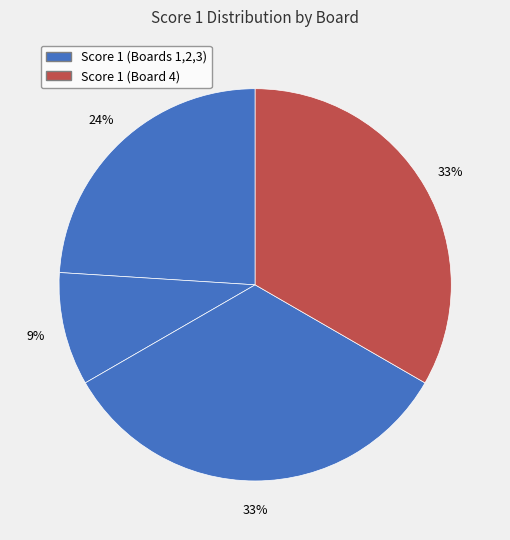

Count the number of slices in the pie.

4